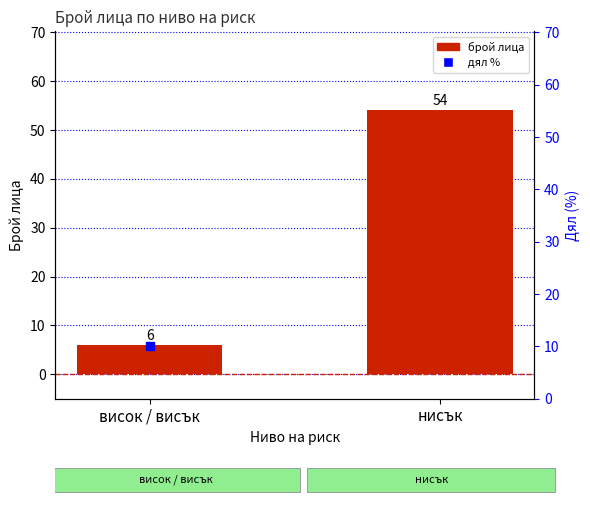

What is the total value across all series at висок / висък?

16